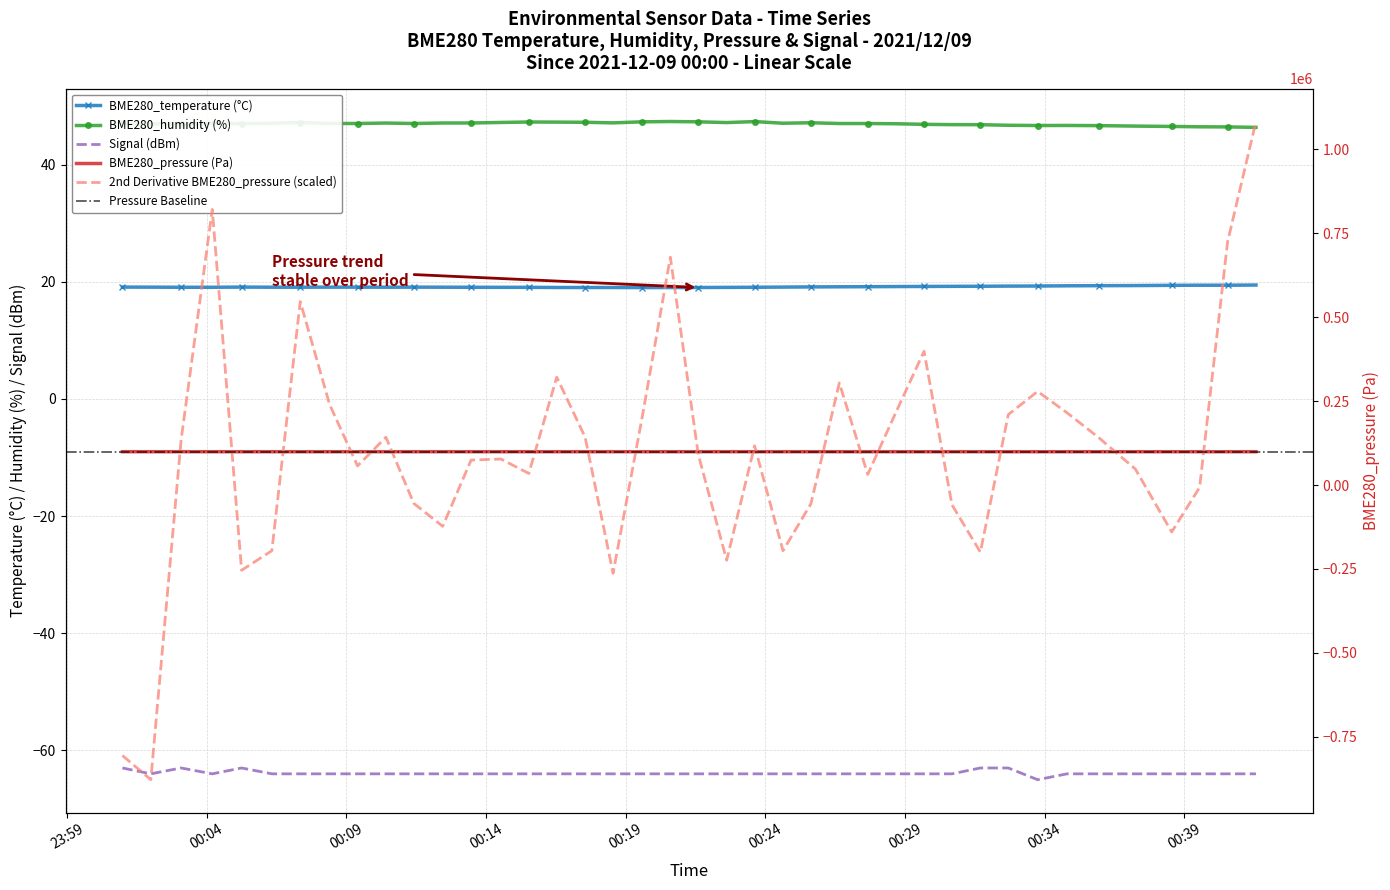

Which series has the largest total across all categories?

BME280_pressure